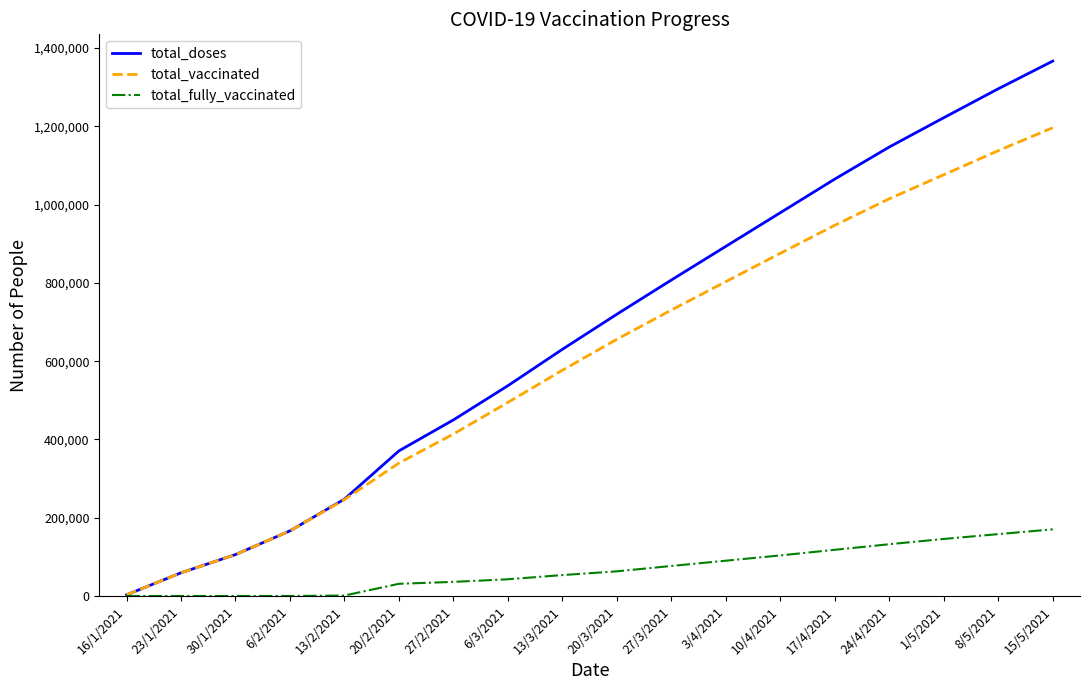

How many lines are shown in the chart?

3